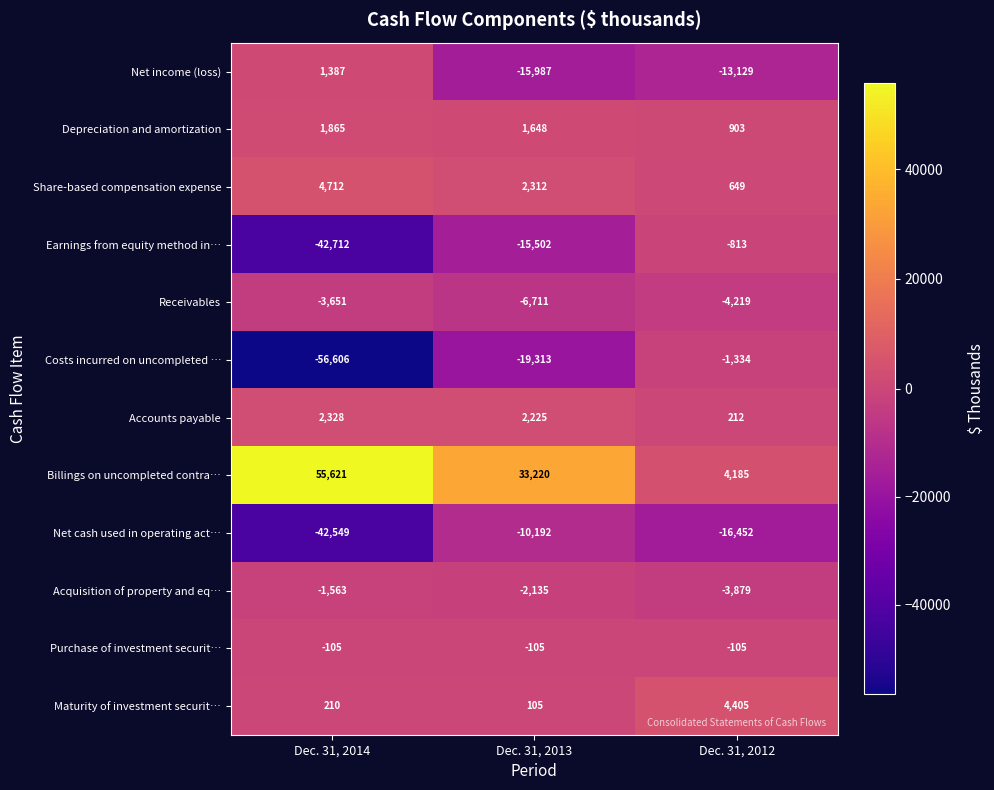

At which label is Accounts payable closest to 1270?

Dec. 31, 2013